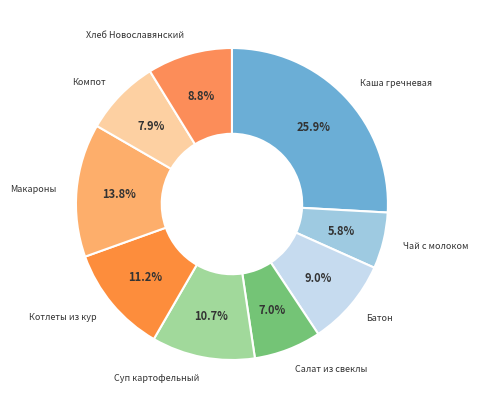

Which category has the biggest portion of the pie?

Каша гречневая